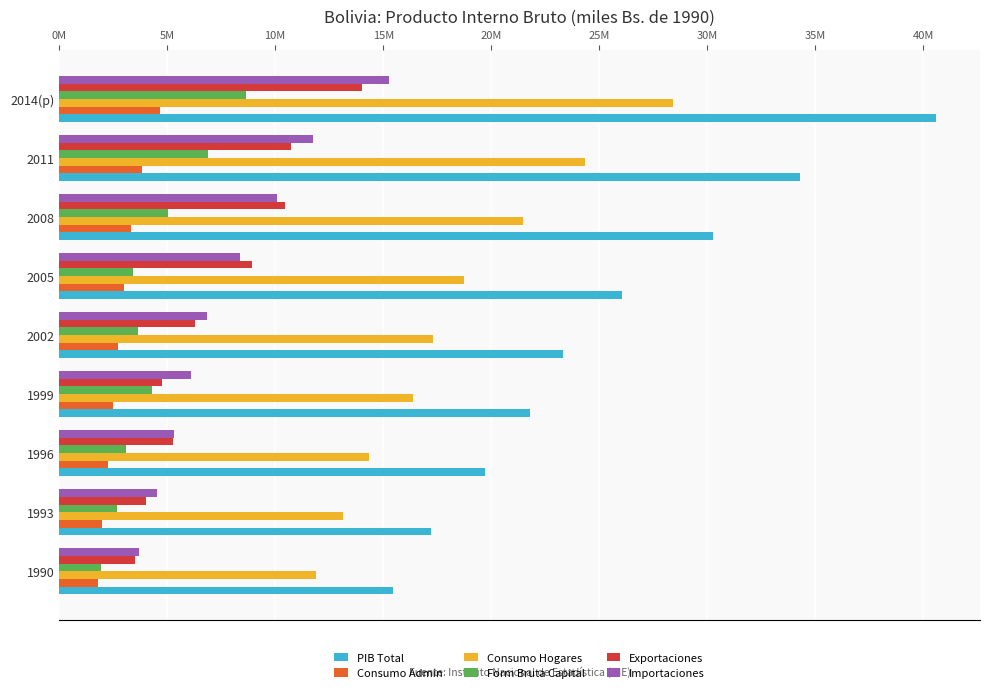

What are all the series names shown in the legend?

PIB Total, Consumo Admin, Consumo Hogares, Form Bruta Capital, Exportaciones, Importaciones